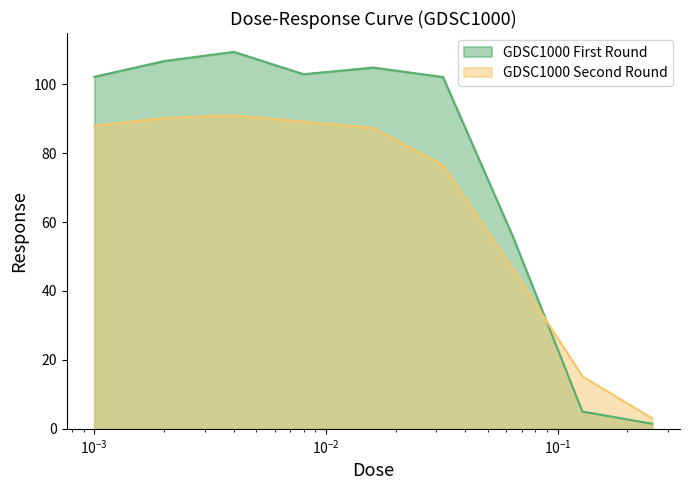

Rank the series by their average value, from lowest to highest.

GDSC1000 Second Round, GDSC1000 First Round